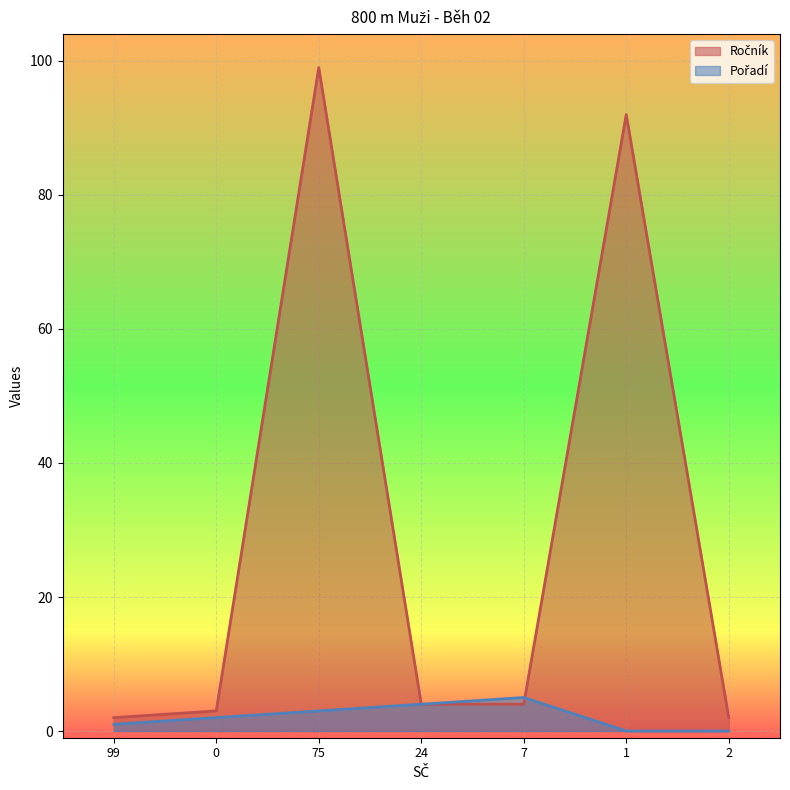

Which series ends up on top after the final intersection of Ročník and Pořadí?

Ročník